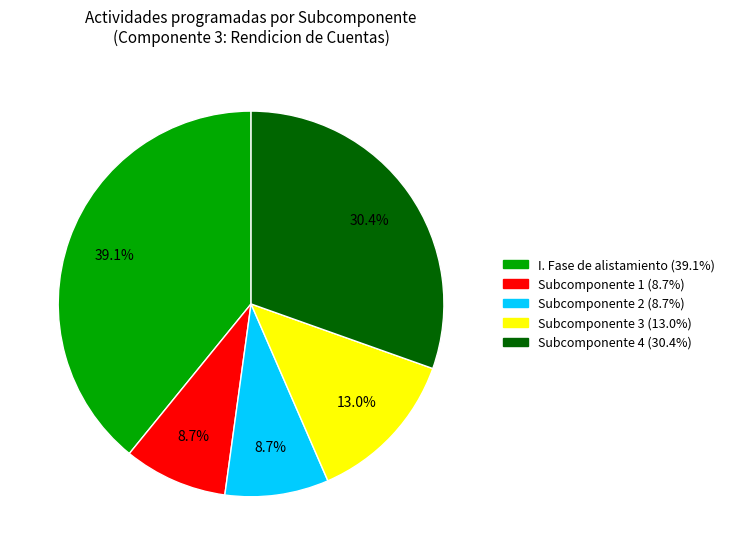

Which slice is the largest?

I. Fase de alistamiento